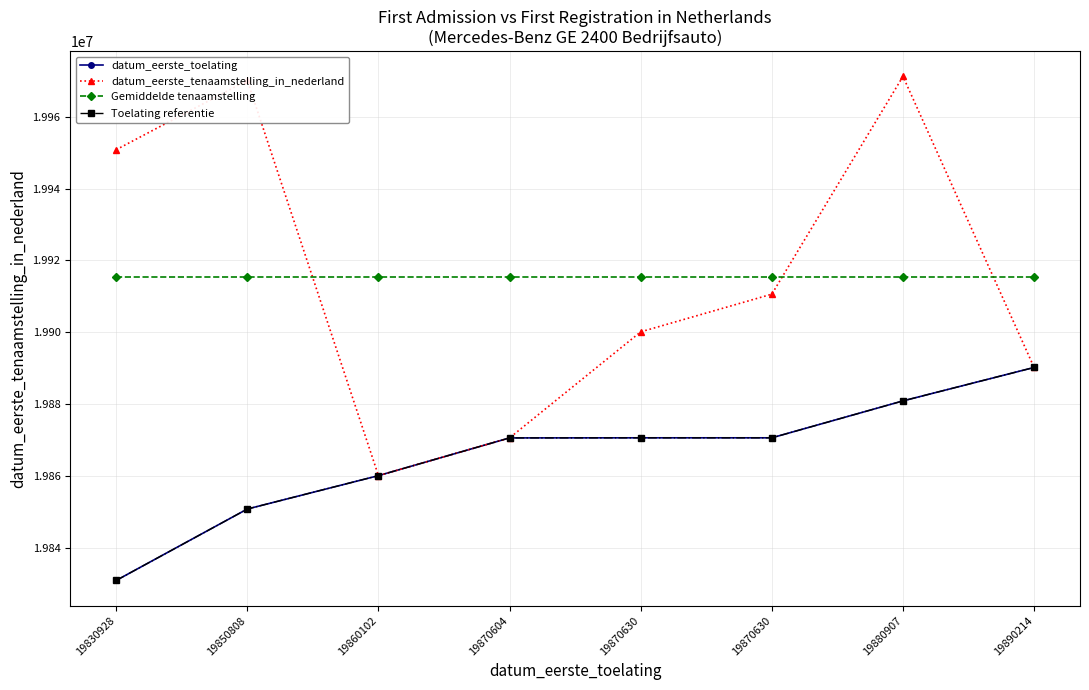

Does the chart display data point markers on the line(s)?

Yes